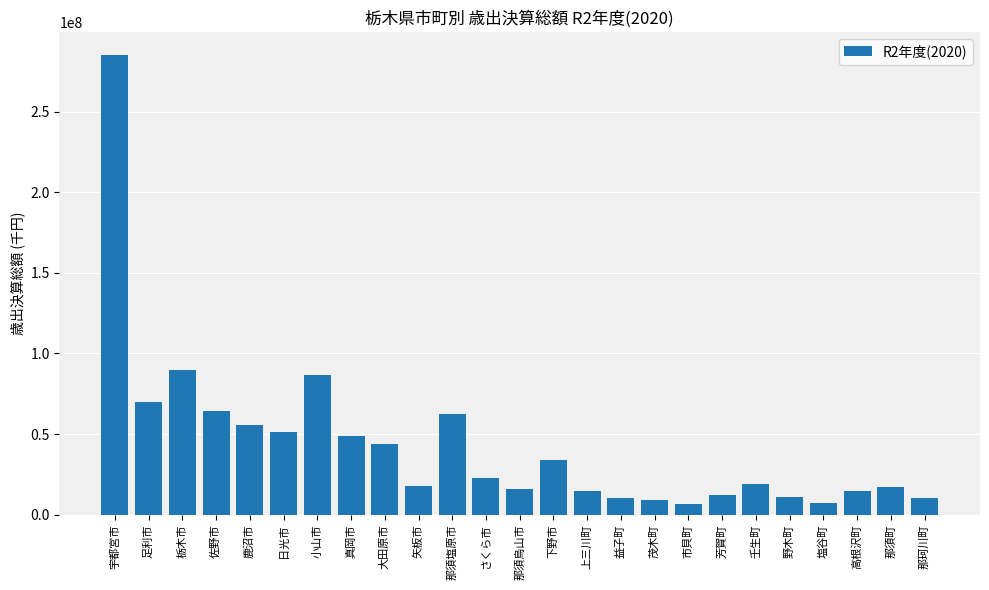

Does the chart contain any negative values?

No